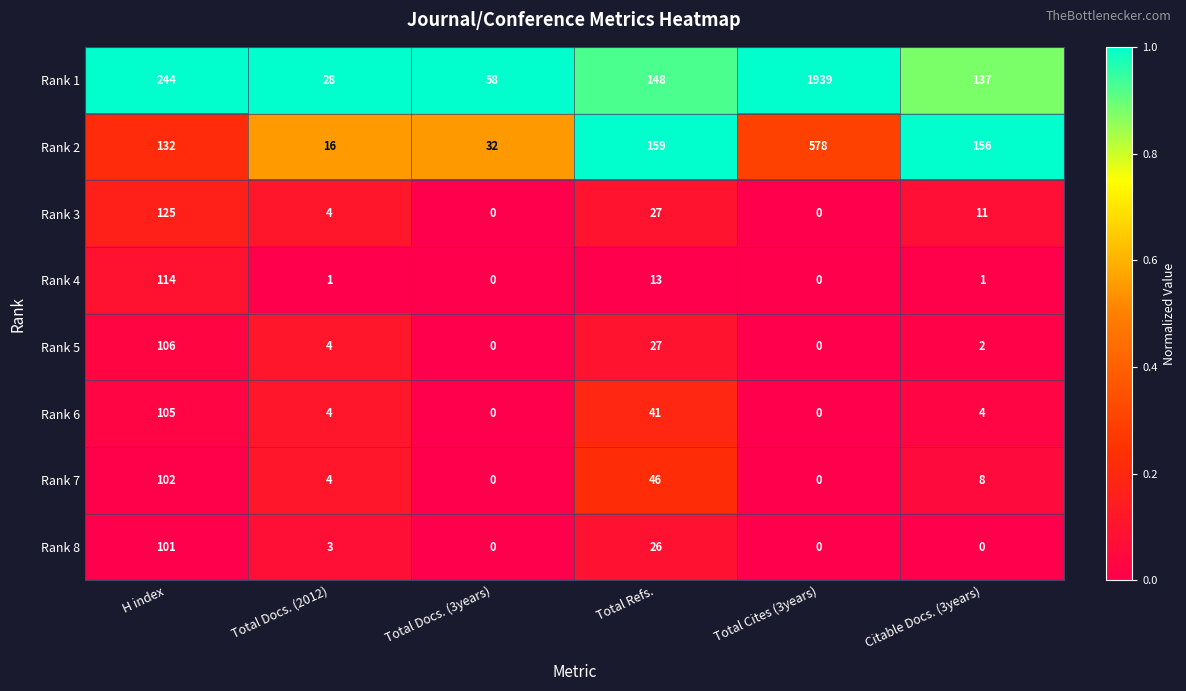

What is the difference between the maximum and minimum values in the Rank 6 series?

105